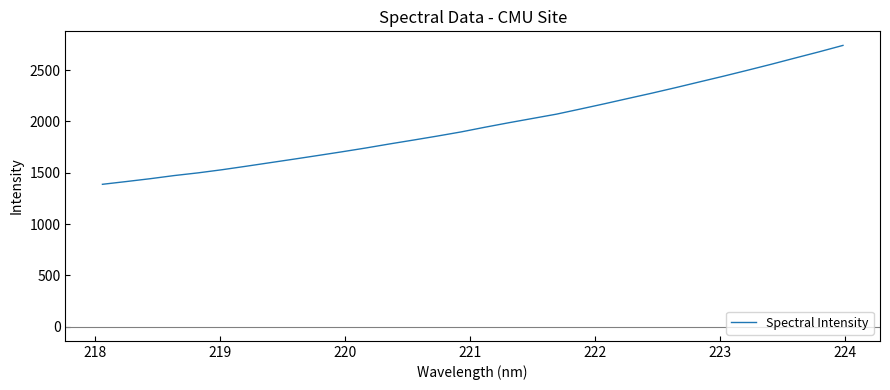

What is the minimum value shown in the chart?

1387.4